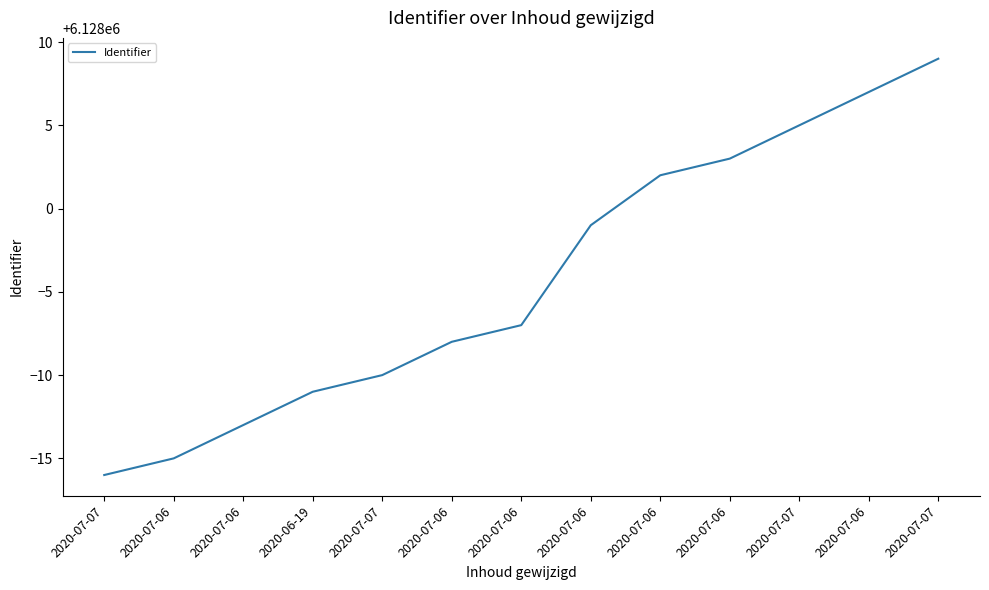

How many lines are shown in the chart?

1